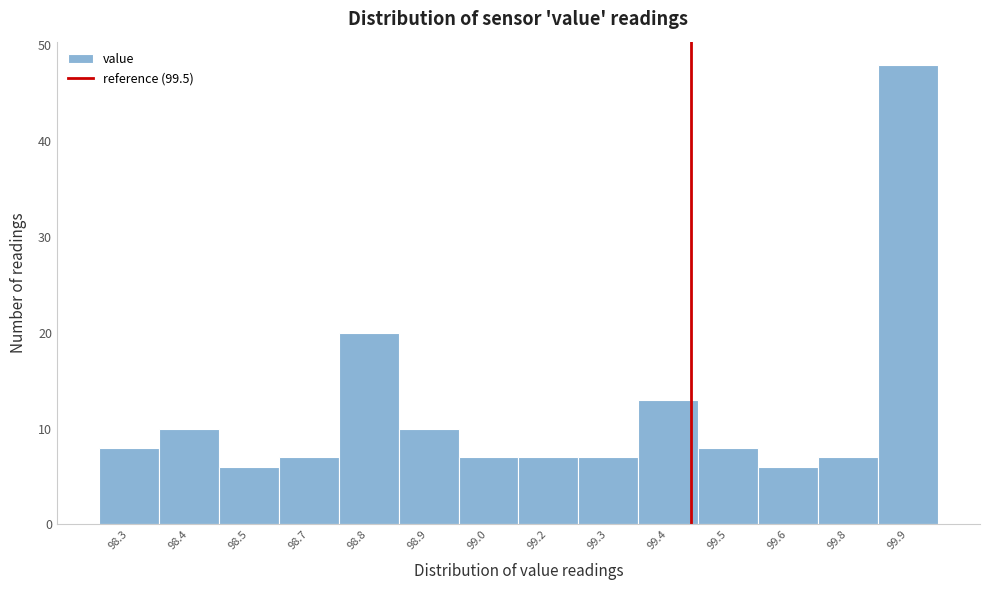

Reading left to right, transcribe all the data shown in this chart.

8	10	6	7	20	10	7	7	7	13	8	6	7	48